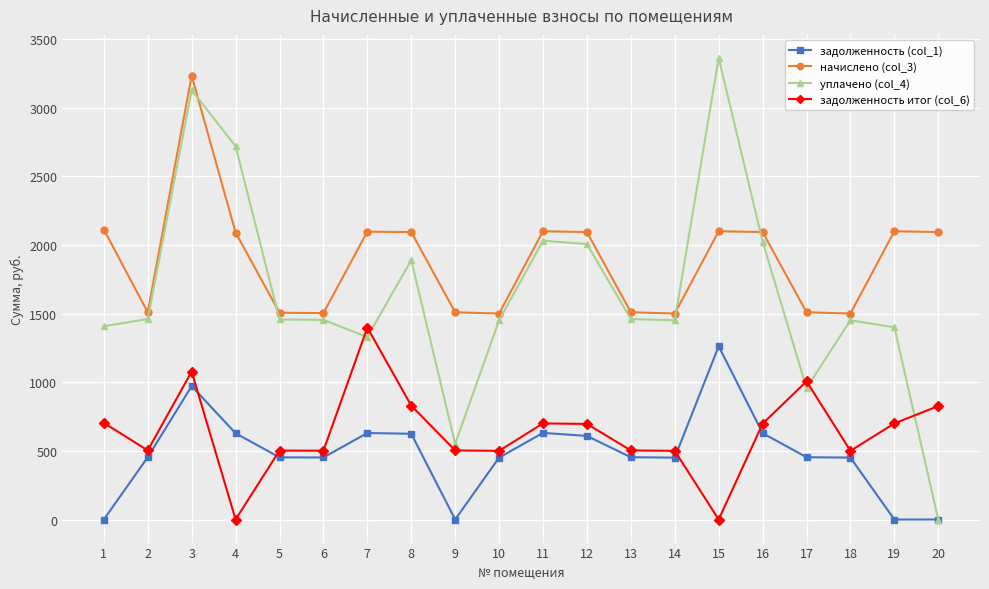

At how many categories does at least one series exceed 773?

20